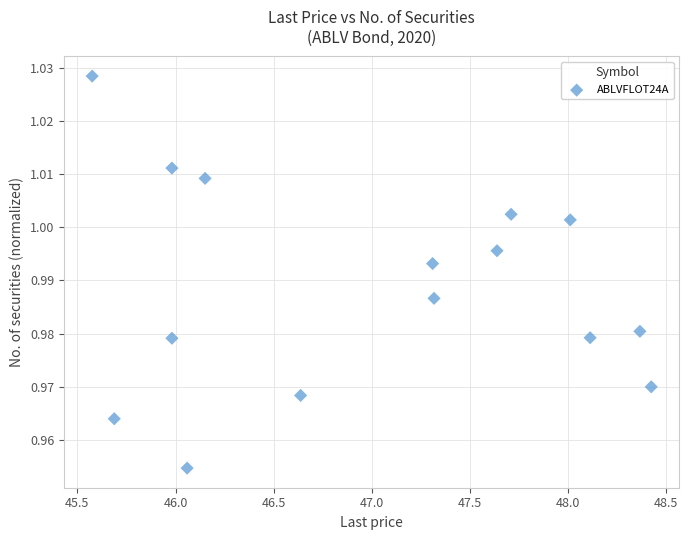

What is the range of X values (max minus min)?

2.8